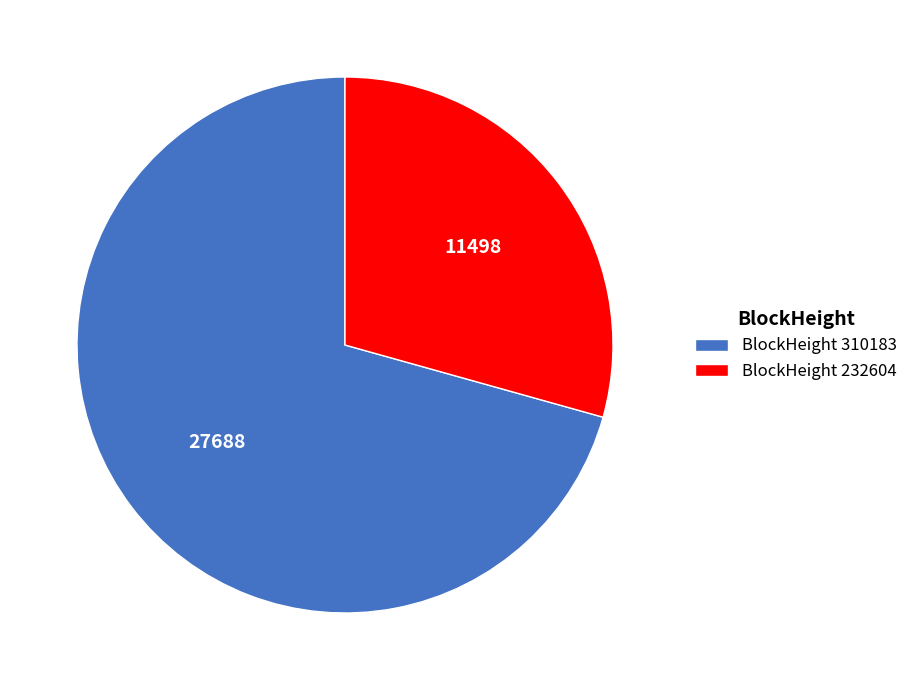

Approximately how many times larger is the value at BlockHeight 232604 compared to BlockHeight 310183?

0.4